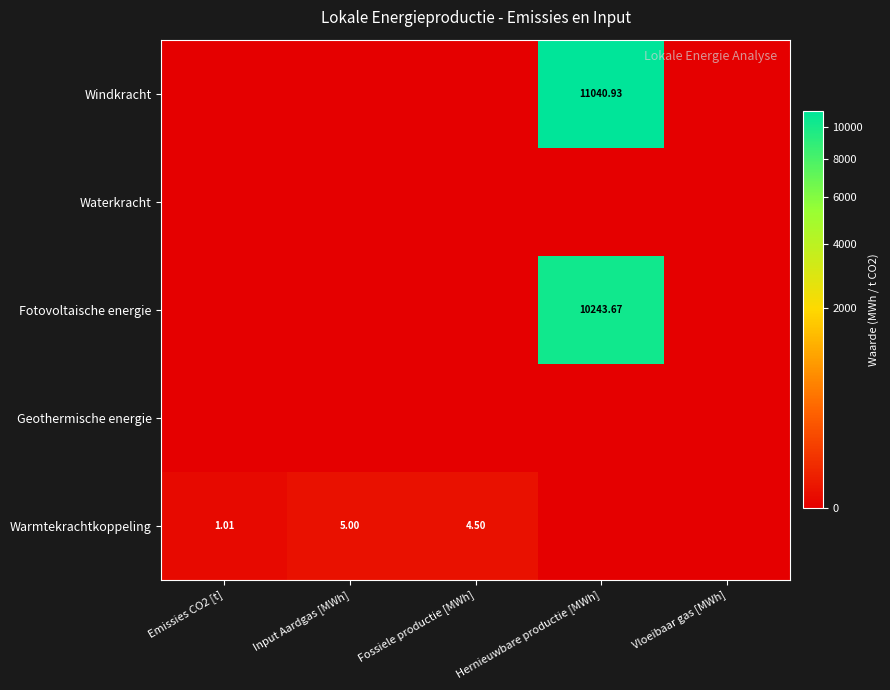

List the series in order of their peak value, lowest first.

Waterkracht, Geothermische energie, Warmtekrachtkoppeling, Fotovoltaische energie, Windkracht